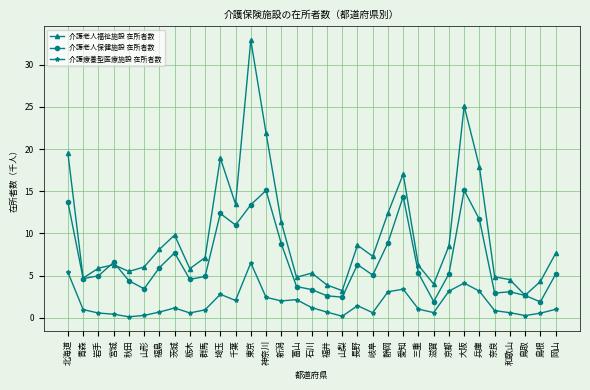

The 介護老人保健施設 在所者数 series shows 5.2 at 岡山. True or false?

True